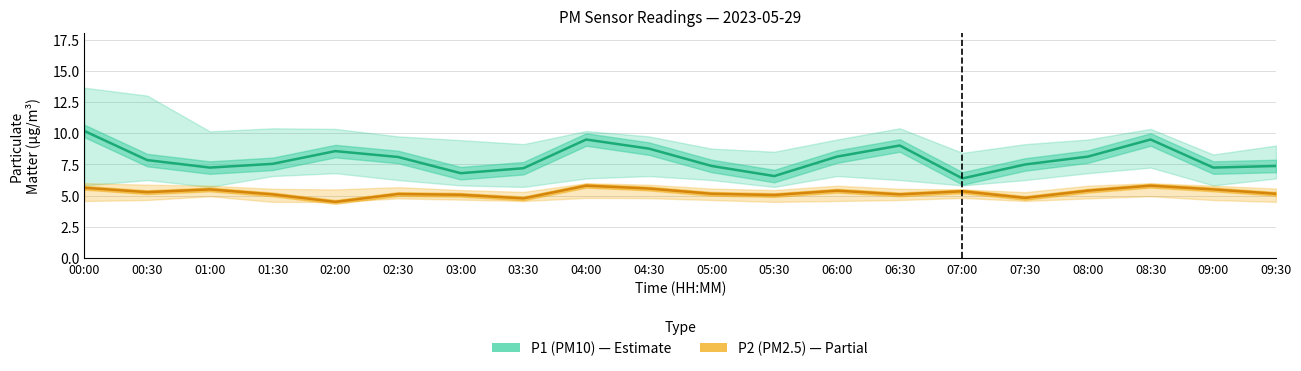

What is the minimum value shown in the chart?

4.5